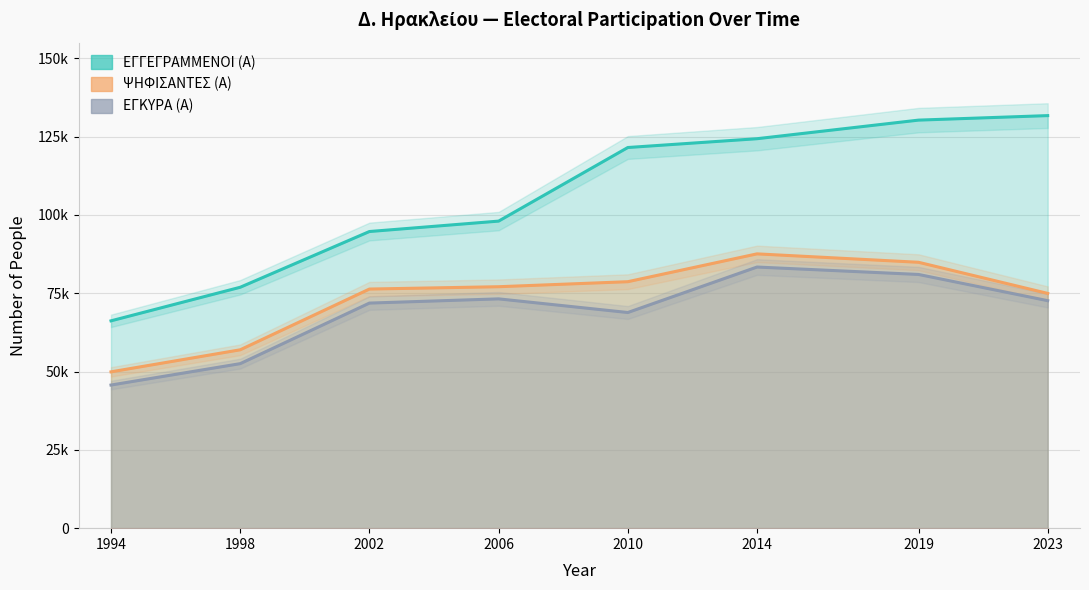

At how many categories does at least one series exceed 64451?

8